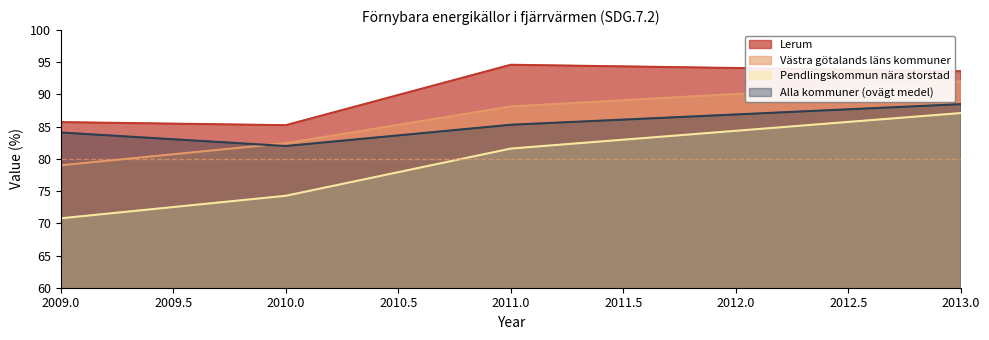

Rank the series at 2009.0 from highest to lowest value.

Lerum, Alla kommuner (ovägt medel), Västra götalands läns kommuner, Pendlingskommun nära storstad